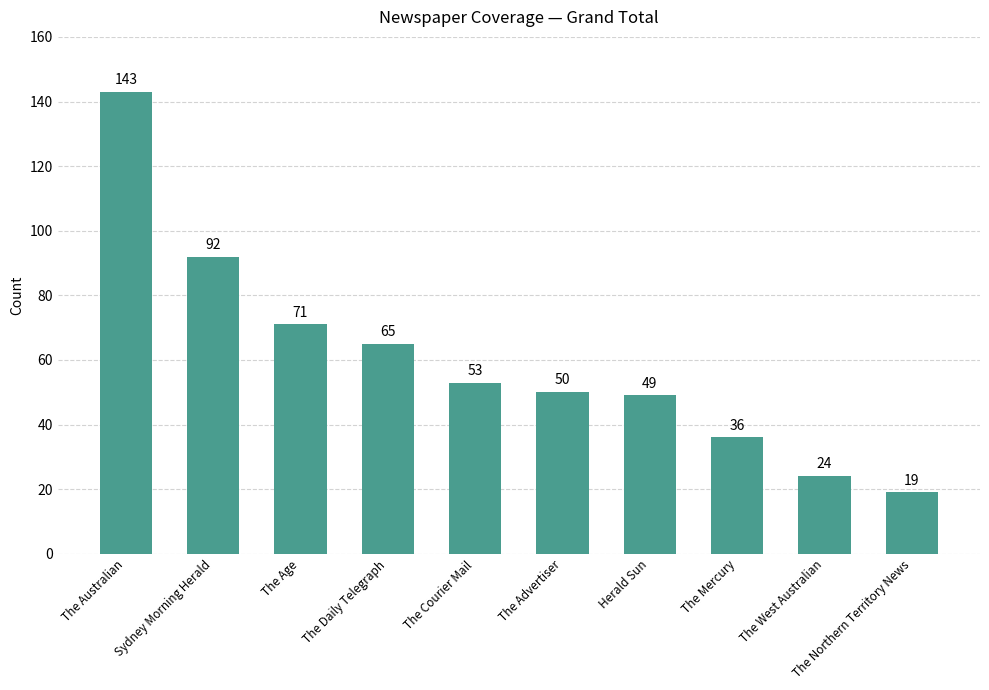

Does the chart contain any negative values?

No